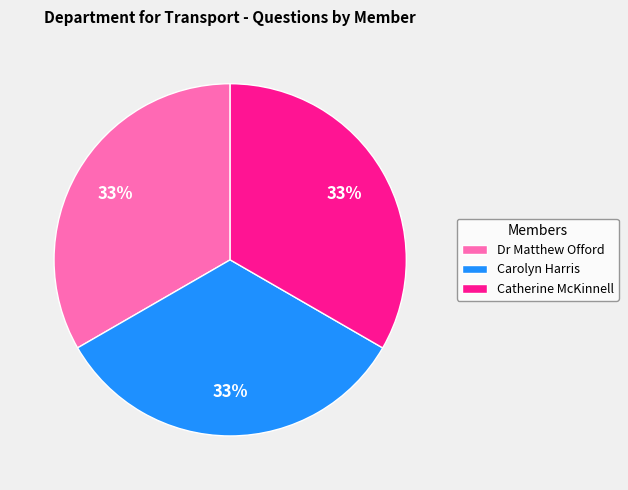

How many slices are in this pie chart?

3